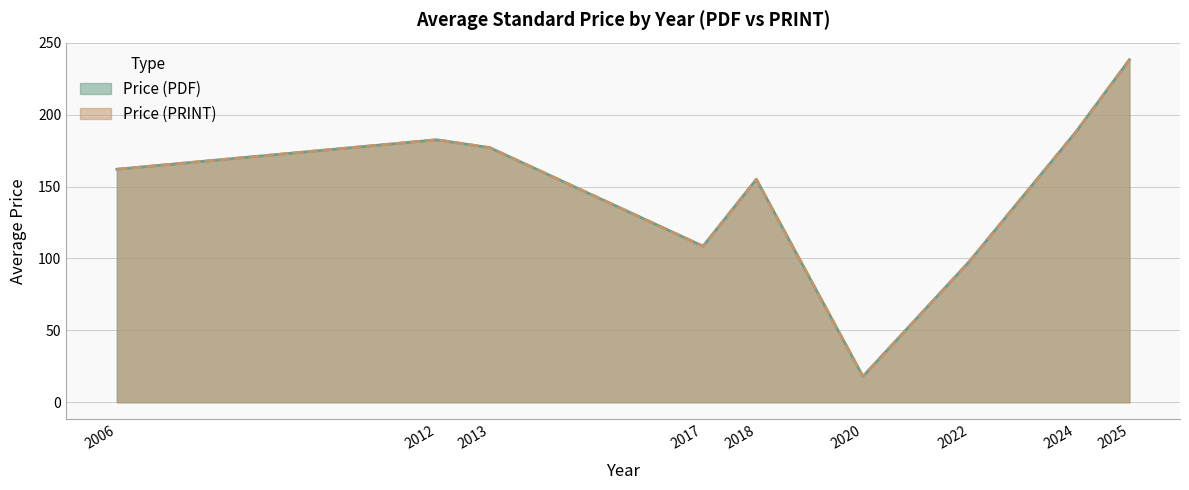

Which has a higher value, 2024 or 2025?

2025